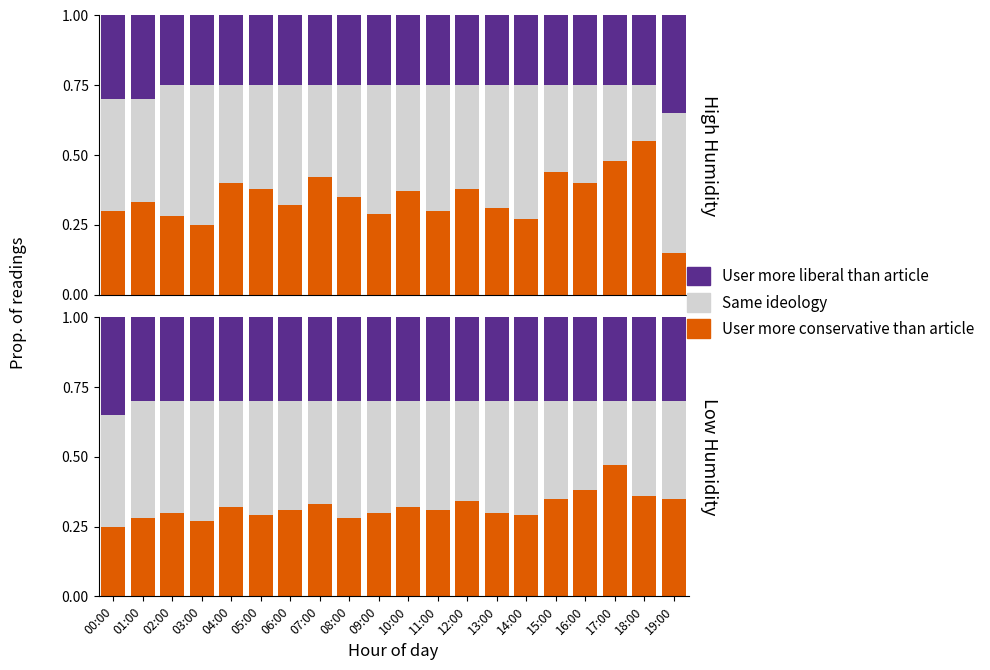

Reading left to right, extract all data points from this chart.

User more conservative than article: 00:00=0.2	01:00=0.3	02:00=0.3	03:00=0.3	04:00=0.3	05:00=0.3	06:00=0.3	07:00=0.3	08:00=0.3	09:00=0.3	10:00=0.3	11:00=0.3	12:00=0.3	13:00=0.3	14:00=0.3	15:00=0.3	16:00=0.4	17:00=0.5	18:00=0.4	19:00=0.3
Same ideology: 00:00=0.4	01:00=0.4	02:00=0.4	03:00=0.4	04:00=0.4	05:00=0.4	06:00=0.4	07:00=0.4	08:00=0.4	09:00=0.4	10:00=0.4	11:00=0.4	12:00=0.4	13:00=0.4	14:00=0.4	15:00=0.3	16:00=0.3	17:00=0.2	18:00=0.3	19:00=0.3
User more liberal than article: 00:00=0.3	01:00=0.3	02:00=0.3	03:00=0.3	04:00=0.3	05:00=0.3	06:00=0.3	07:00=0.3	08:00=0.3	09:00=0.3	10:00=0.3	11:00=0.3	12:00=0.3	13:00=0.3	14:00=0.3	15:00=0.3	16:00=0.3	17:00=0.3	18:00=0.3	19:00=0.3